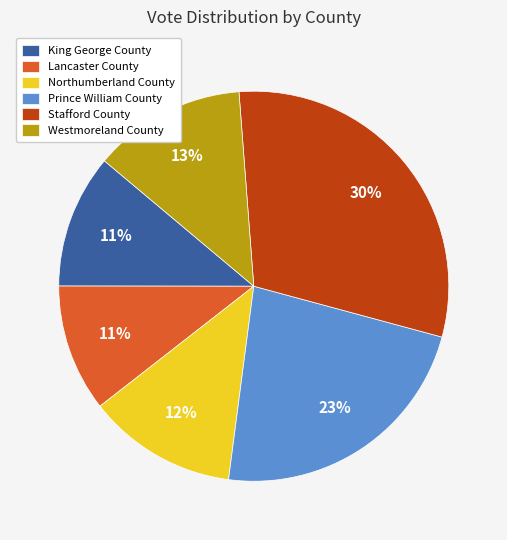

The Prince William County slice represents 36% of the pie. True or false?

False